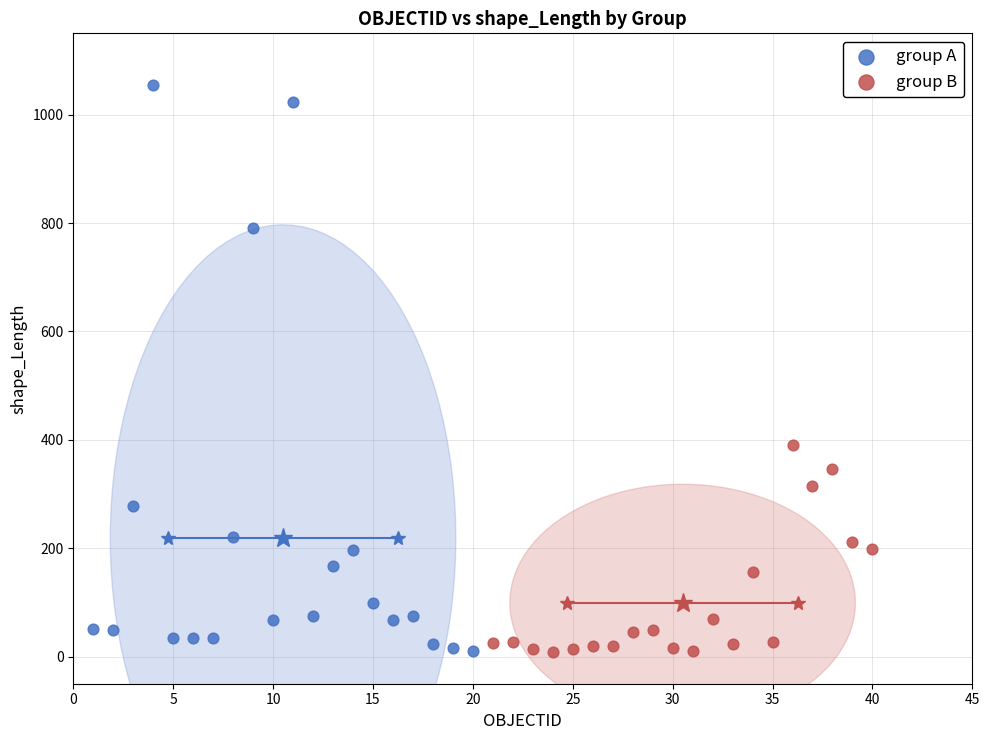

Which series reaches the maximum Y coordinate?

group A